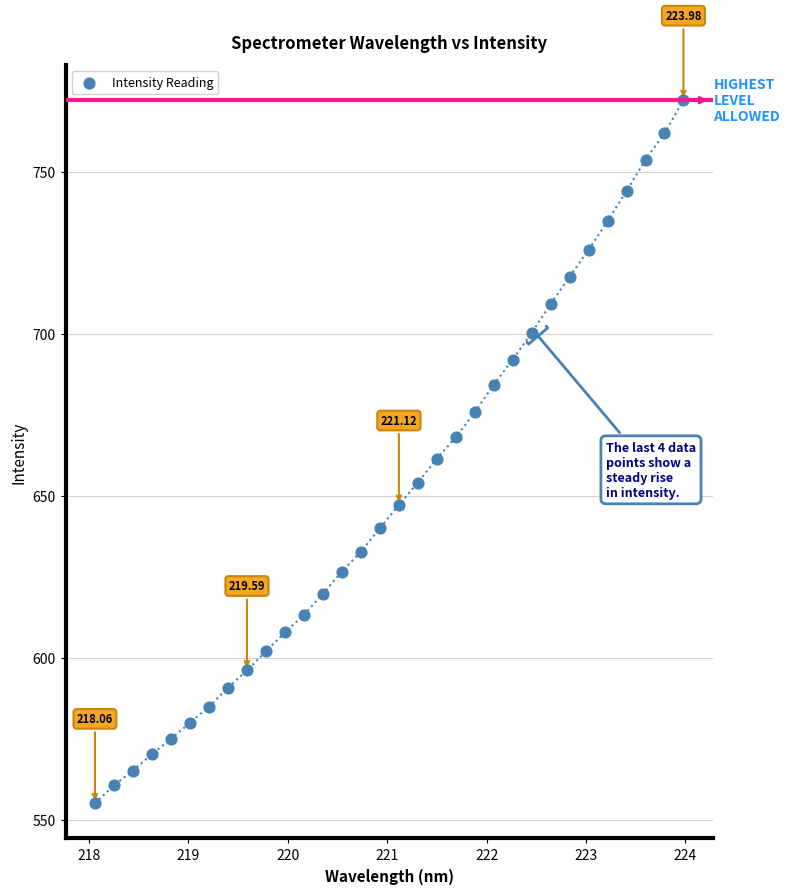

What is the range of X values (max minus min)?

5.9